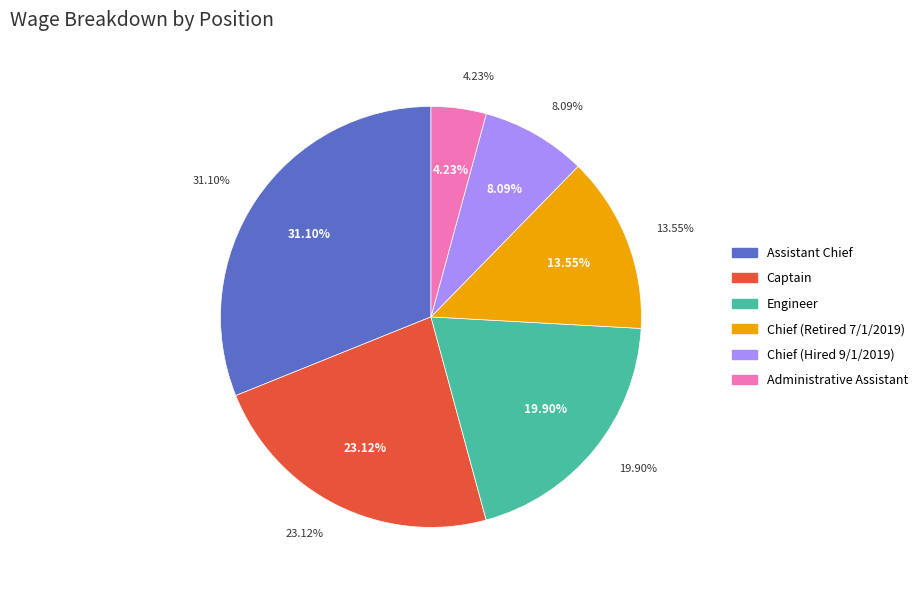

To the nearest percent, what is the difference between the Chief (Hired 9/1/2019) and Administrative Assistant slice percentages?

4%